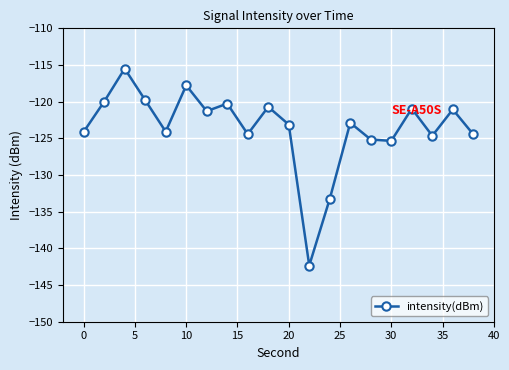

What is the difference between the maximum and minimum values?

26.8